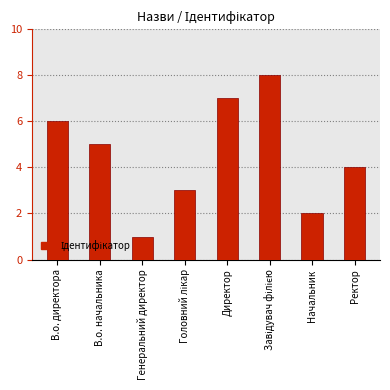

What is the approximate value at Генеральний директор?

1